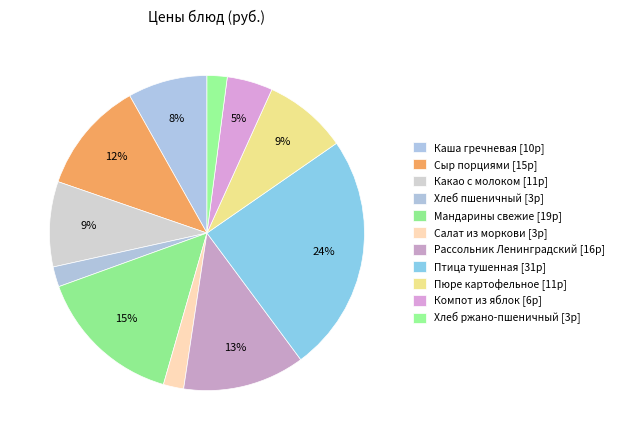

Does Компот из яблок account for over 50% of the chart?

No